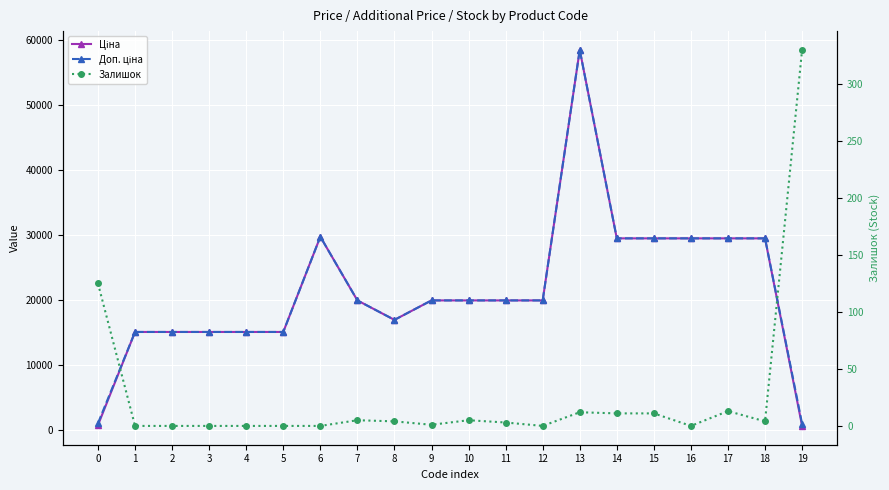

True or false: Доп. ціна and Залишок cross at least once.

False